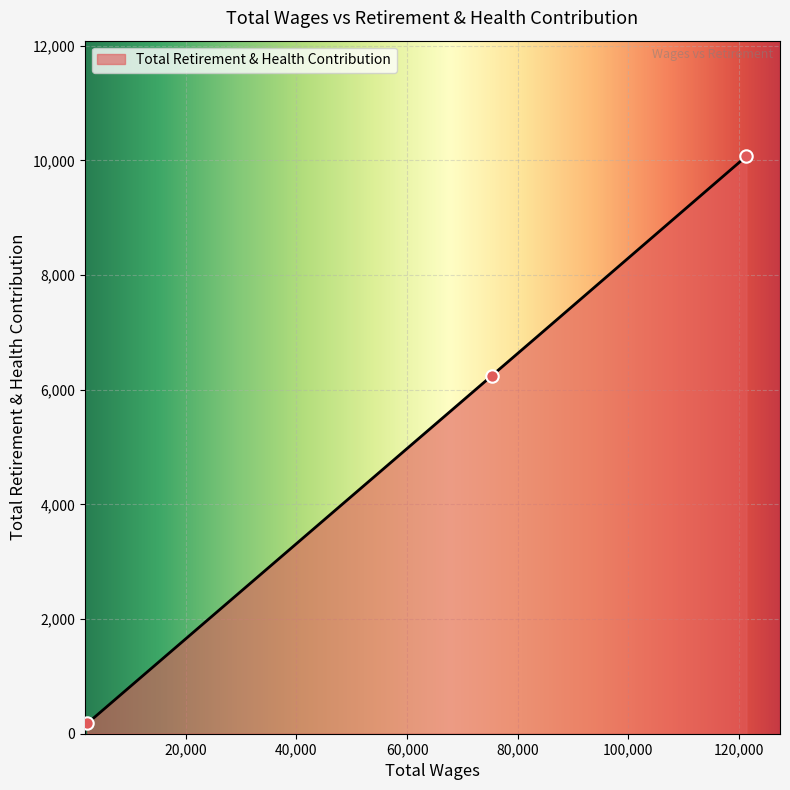

Which has a higher value, 2171.0 or 121371.0?

121371.0